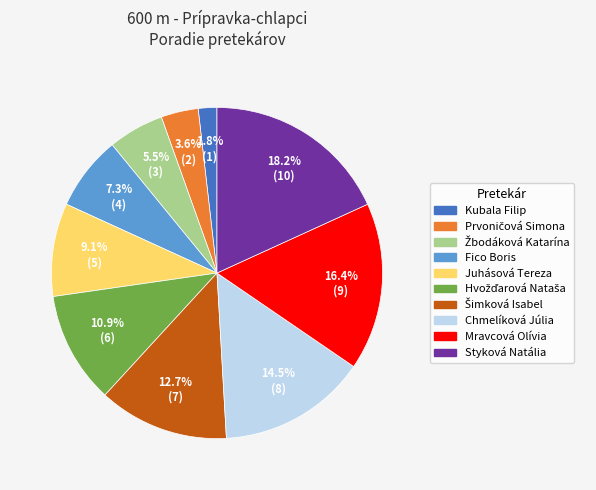

Is there any slice that represents more than half of the pie?

No